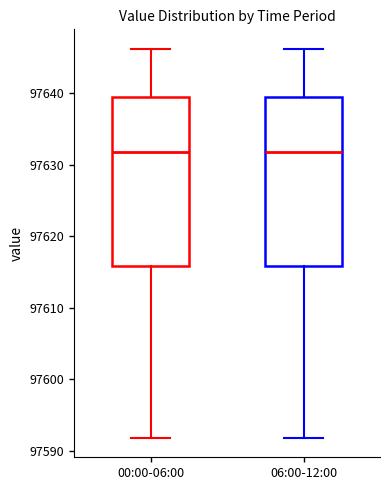

Reading left to right, transcribe this box plot: for each box, give where its median line is, the range the box spans, and where its two whiskers end, as read against the y-axis. The values are not printed on the chart, so give them approximately, as read against the axis.

00:00-06:00: median 97632, box 97616 to 97640, whiskers 97592 to 97646
06:00-12:00: median 97632, box 97616 to 97640, whiskers 97592 to 97646